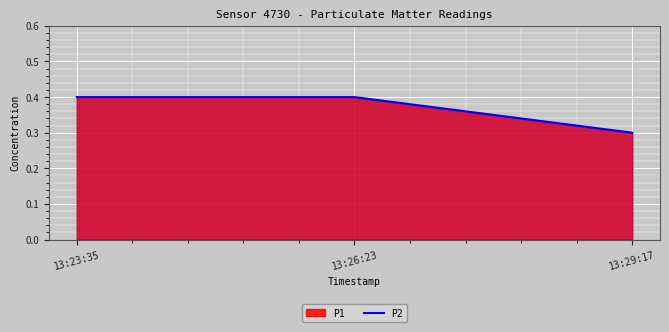

What is the approximate value at 13:29:17?

0.3